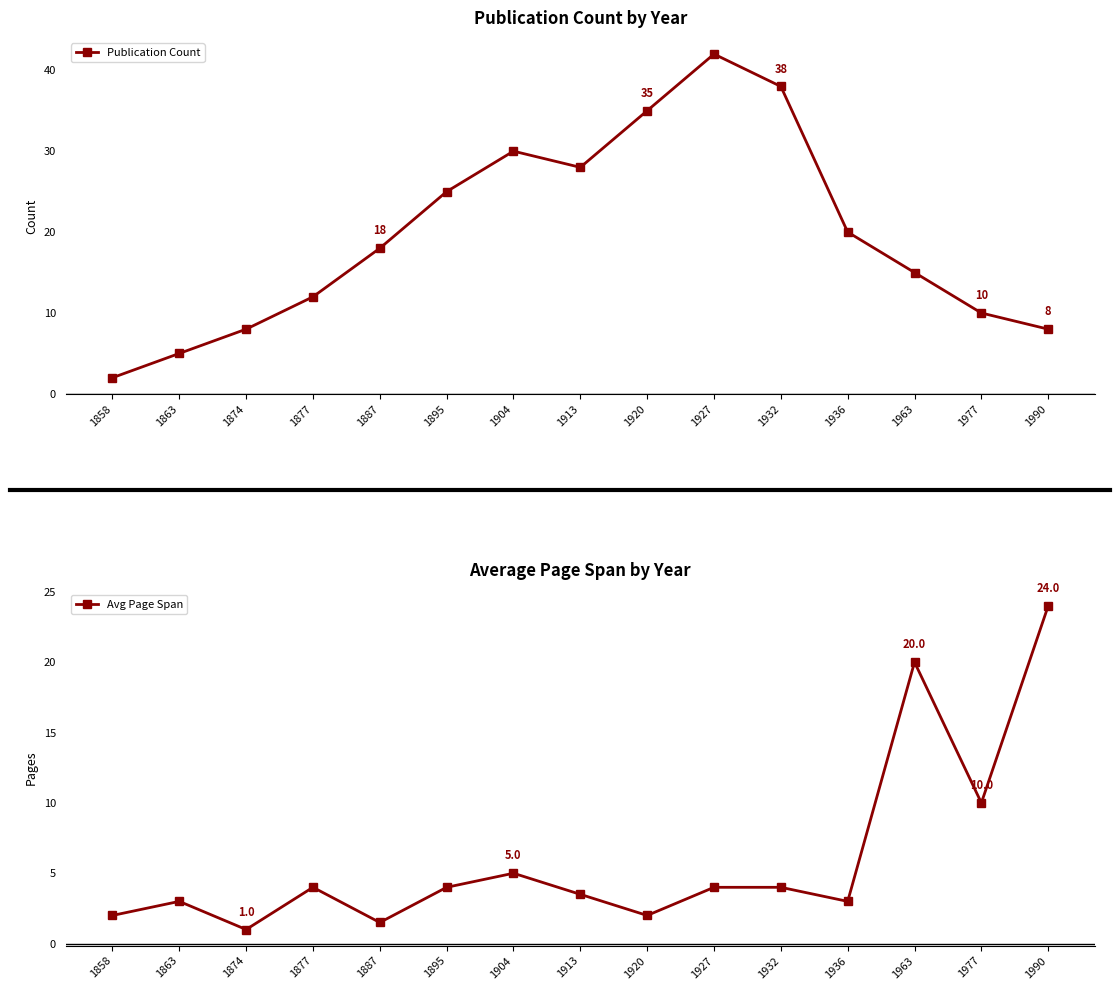

After their last crossing, which series has the higher values: Publication Count or Avg Page Span?

Avg Page Span